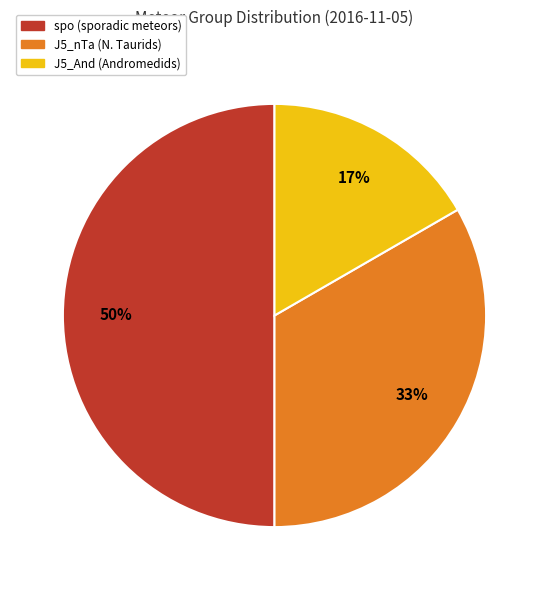

To the nearest percent, what is the average slice percentage?

33%